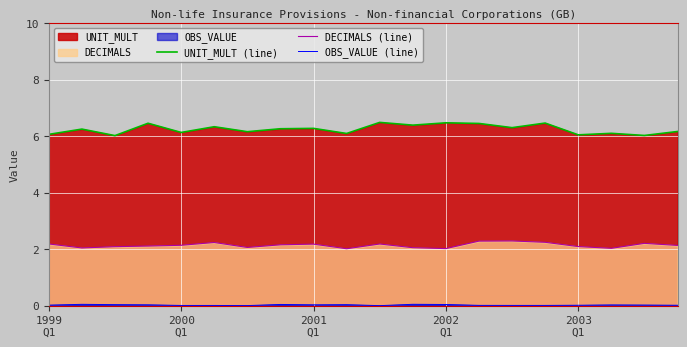

True or false: UNIT_MULT (line) and OBS_VALUE (line) cross at least once.

False